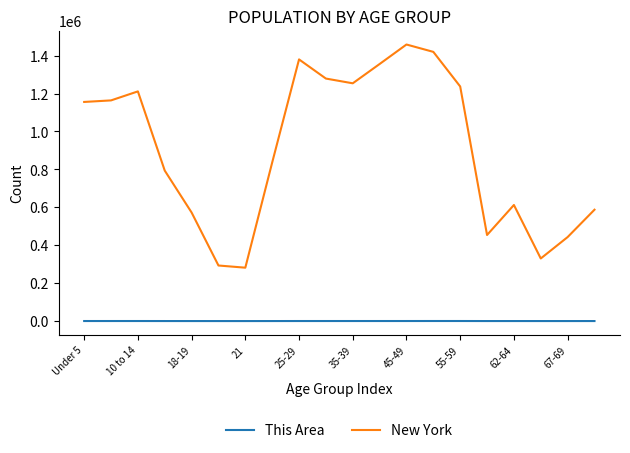

What is the maximum value shown in the chart?

1458763